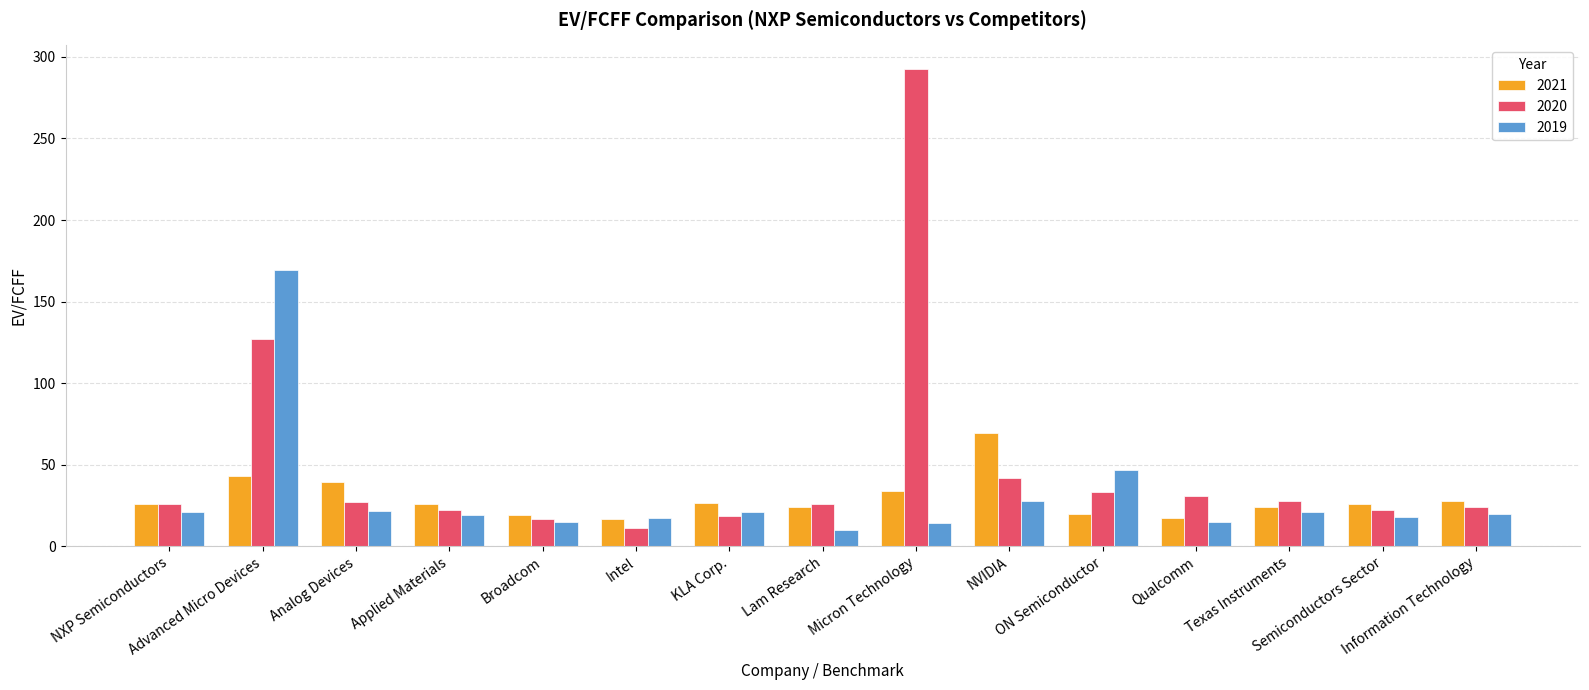

Which series has the widest spread of values?

2020